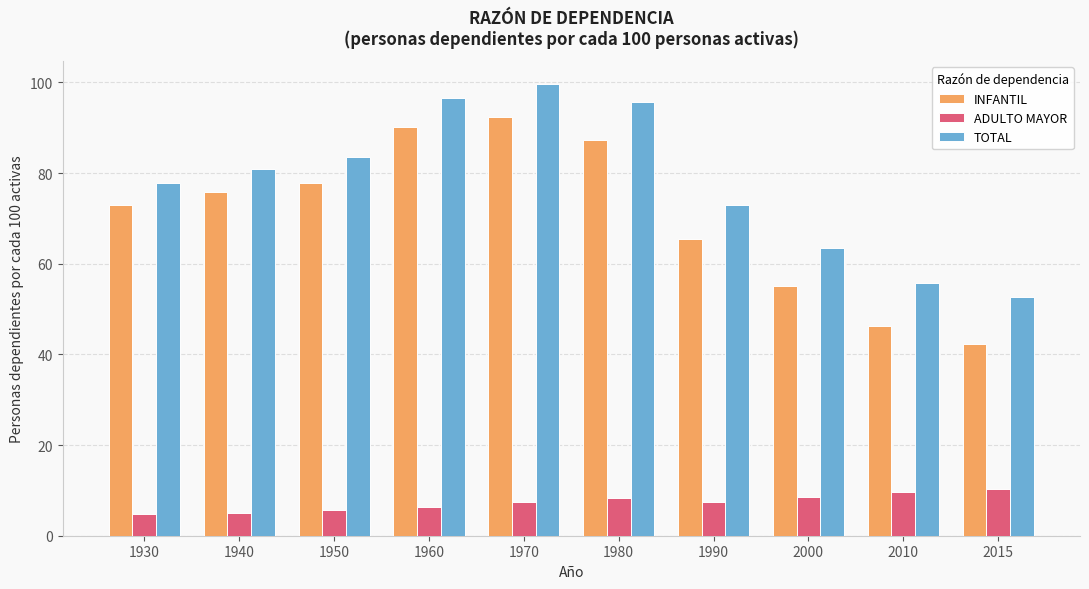

The value of ADULTO MAYOR at 1960 is 6.4. True or false?

True